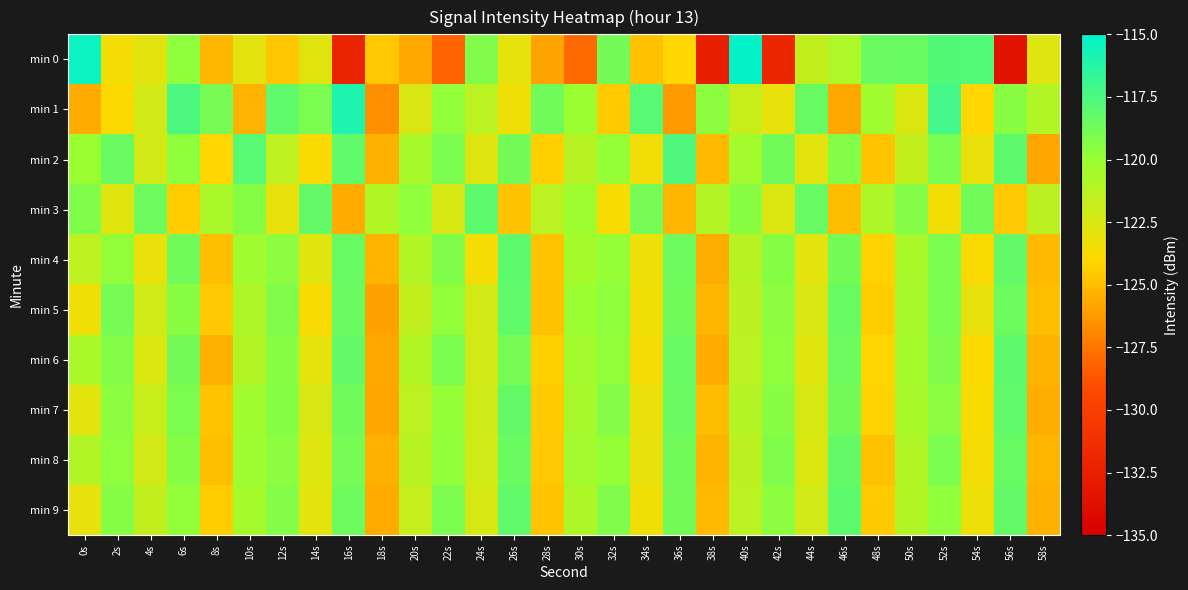

Which series has the largest range (max minus min)?

min 0